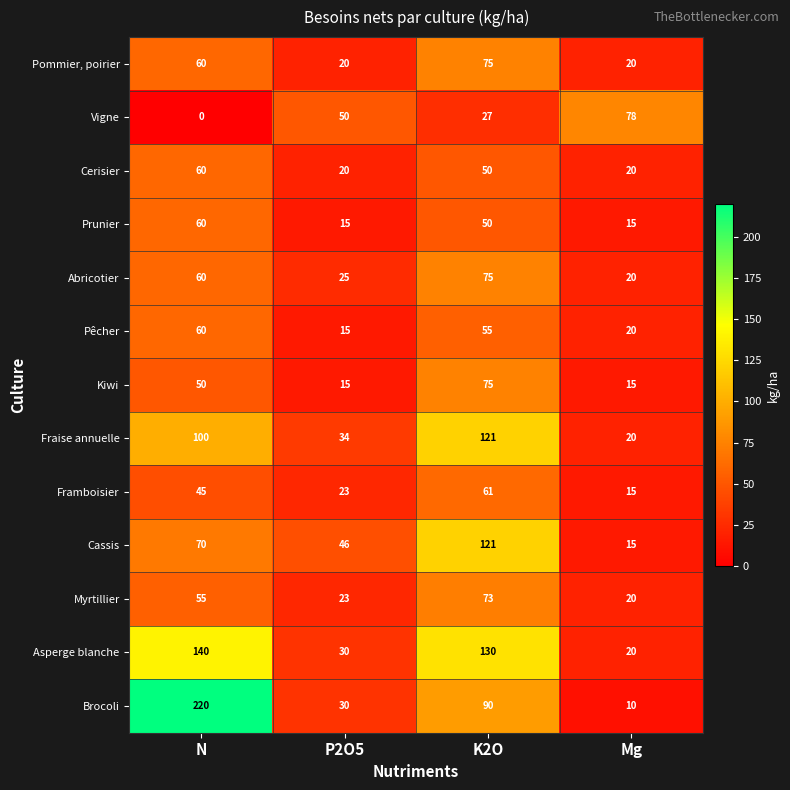

At how many categories does at least one series exceed 43?

4